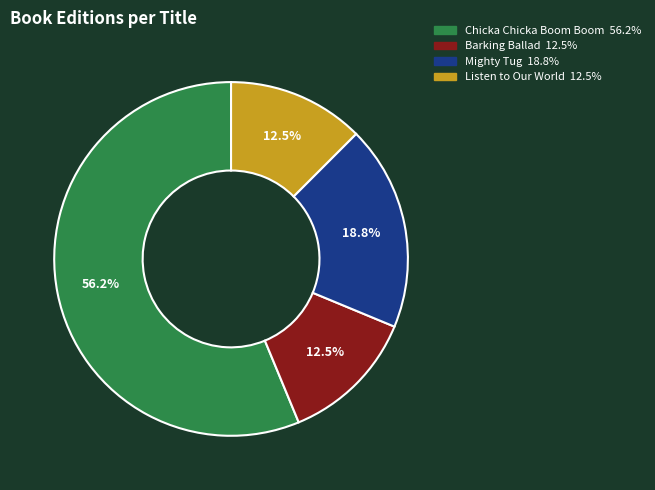

To the nearest percent, what is the combined percentage of Barking Ballad and Chicka Chicka Boom Boom?

69%